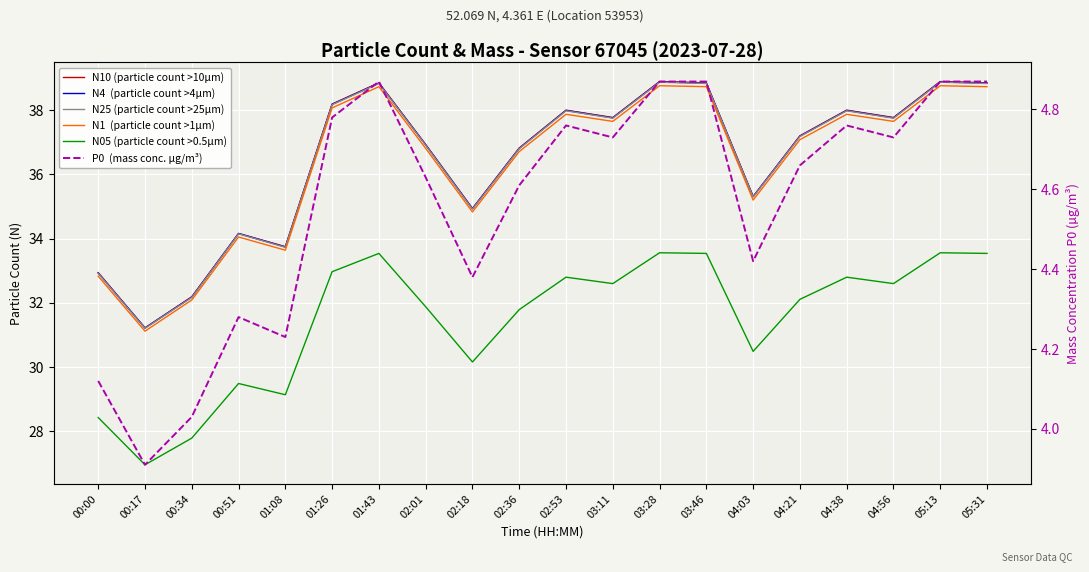

What is the total value across all series at 03:28?

193.8